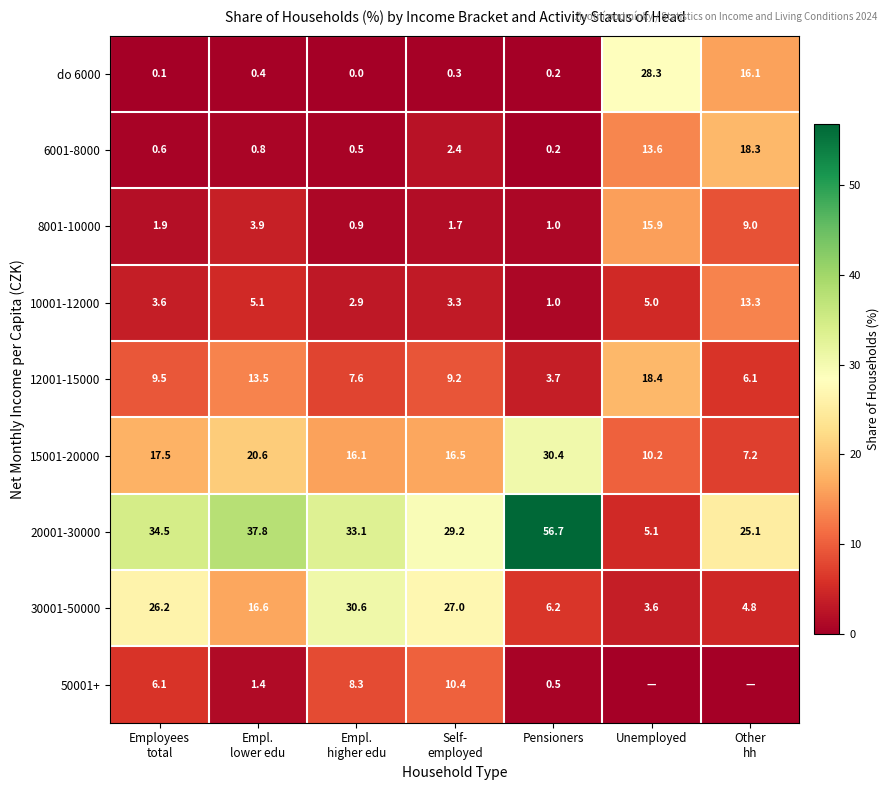

What is the lowest value of the 6001-8000 series?

0.2